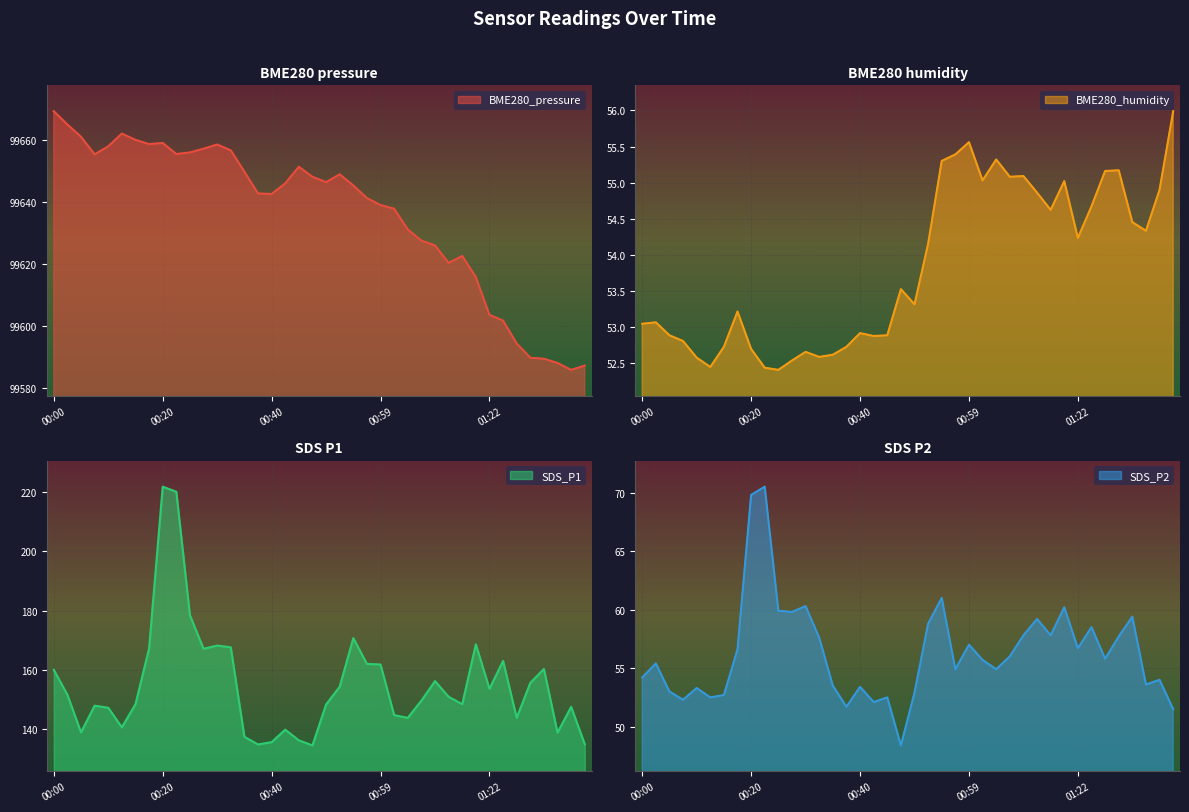

At 00:00, list the series in order from smallest to largest.

BME280_humidity, SDS_P2, SDS_P1, BME280_pressure